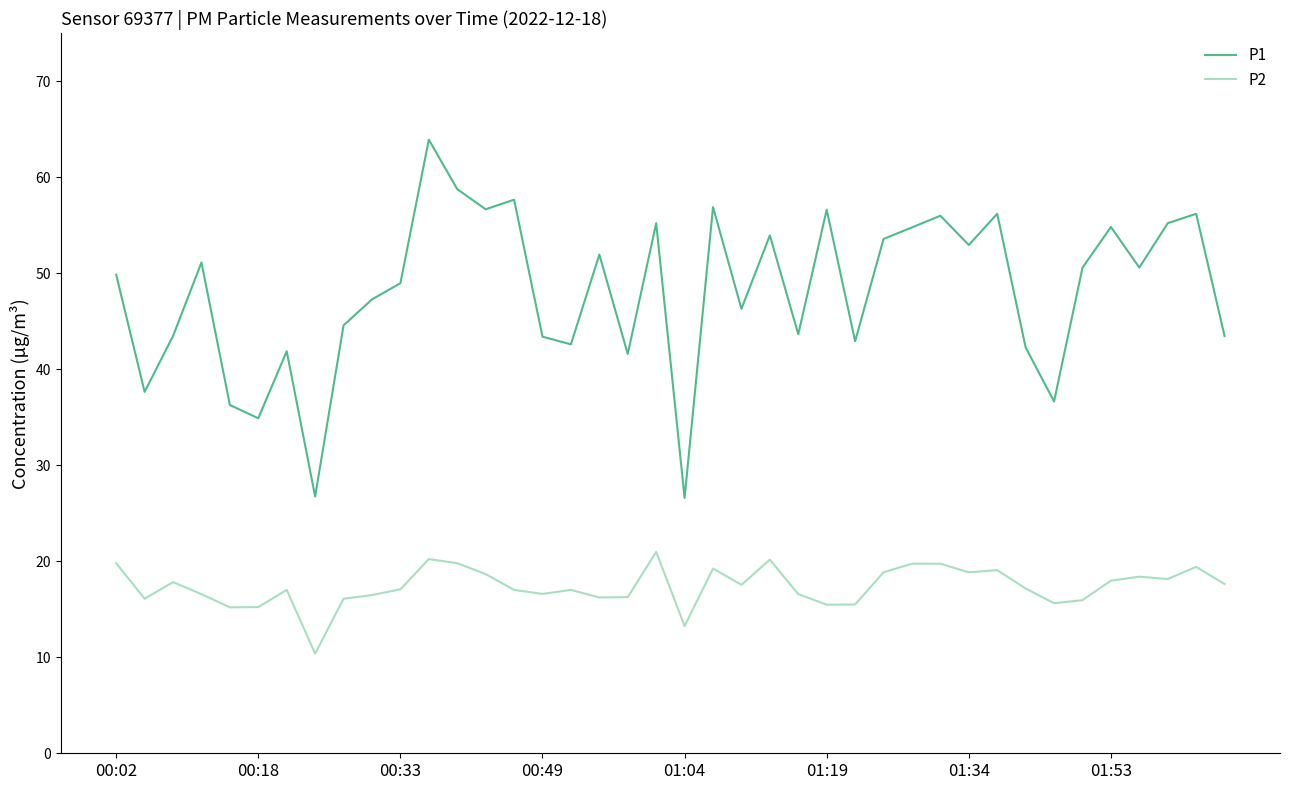

List the series in order of their peak value, highest first.

P1, P2